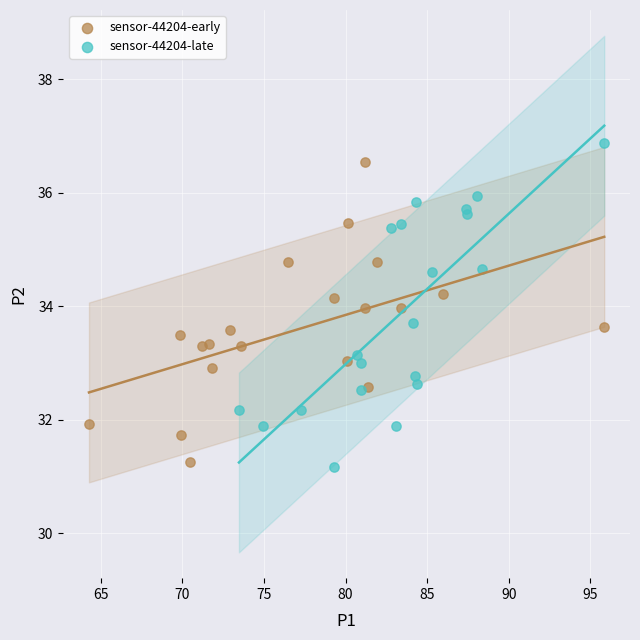

Which series has the largest Y range (max minus min)?

sensor-44204-late